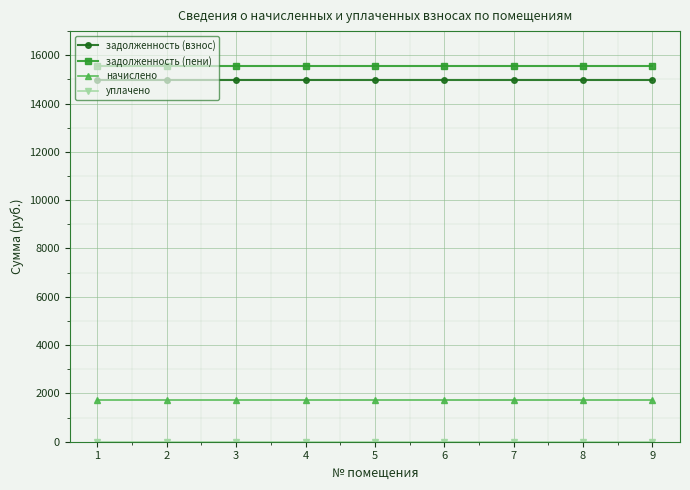

Does the chart display data point markers on the line(s)?

Yes